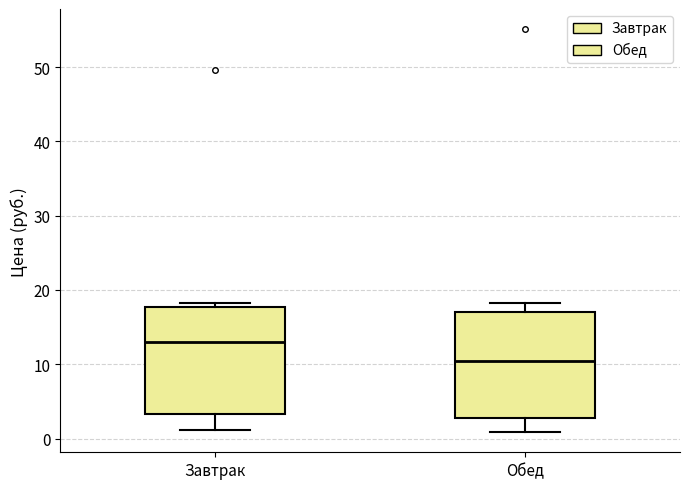

Where does the lower whisker of the box for Обед end on the y-axis? The values are not printed on the chart, so give them approximately, as read against the axis.

1